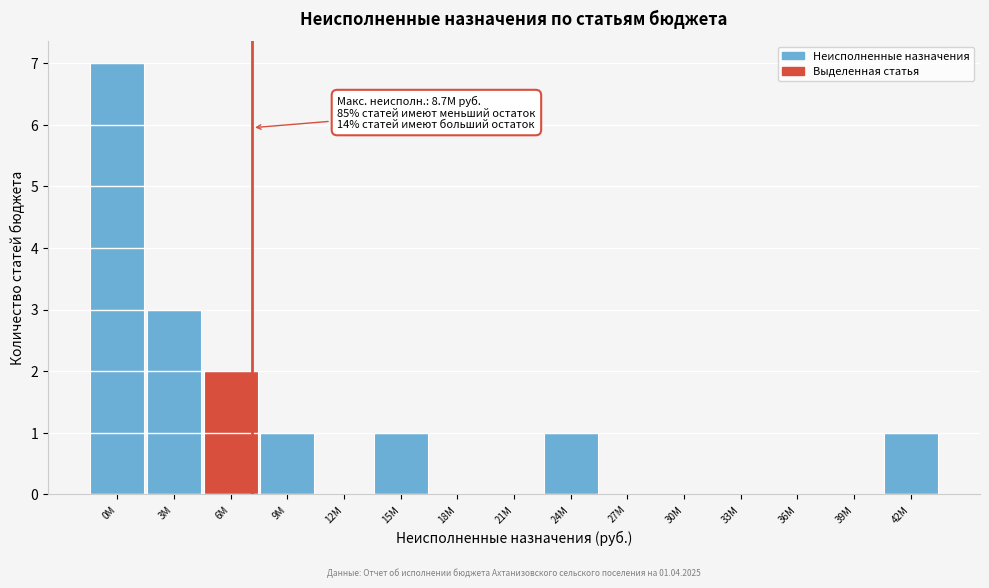

Reading left to right, what are all the values shown in this chart?

0M=7	3M=3	6M=2	9M=1	12M=0	15M=1	18M=0	21M=0	24M=1	27M=0	30M=0	33M=0	36M=0	39M=0	42M=1